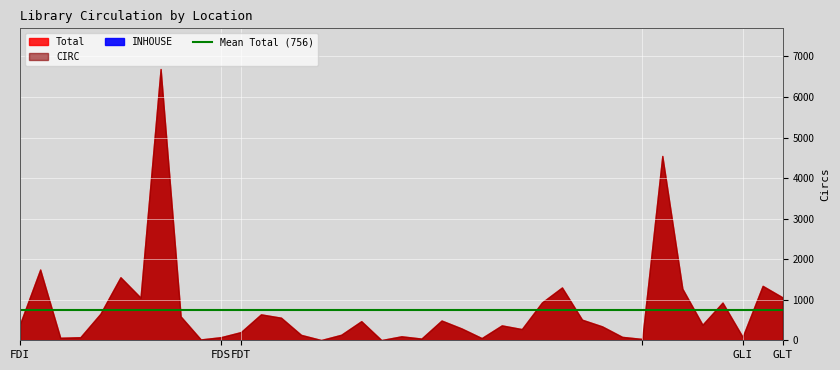

What is the difference between the Total values at FDT-ASHFRD and FDI-FDL?

15